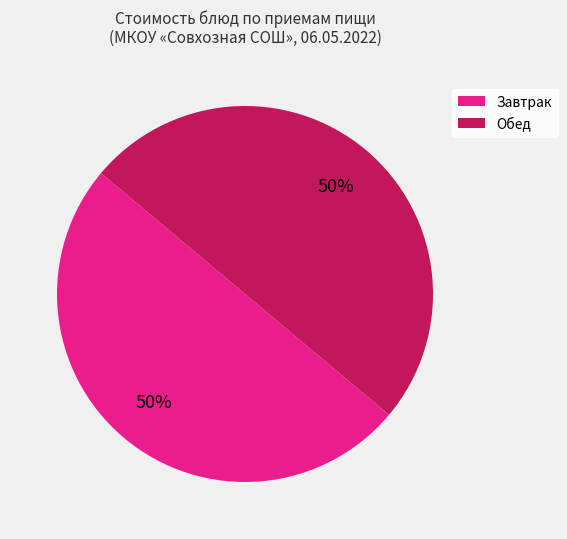

To the nearest percent, what is the average slice percentage?

50%